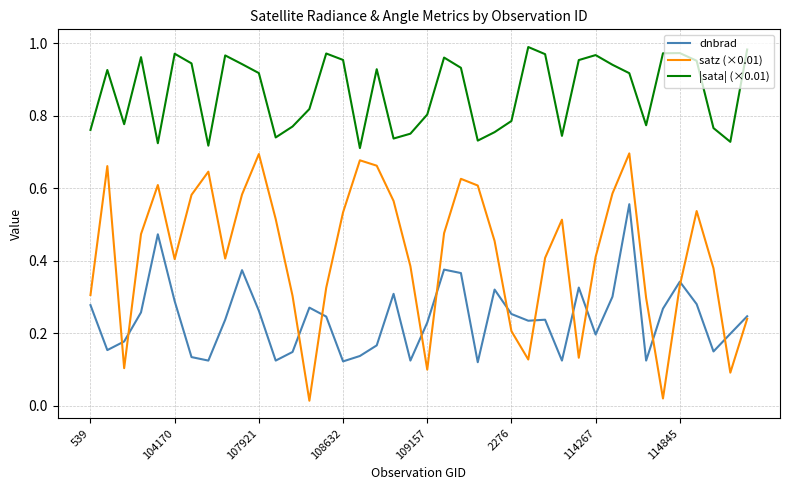

True or false: dnbrad and |sata| (×0.01) intersect in this chart.

False